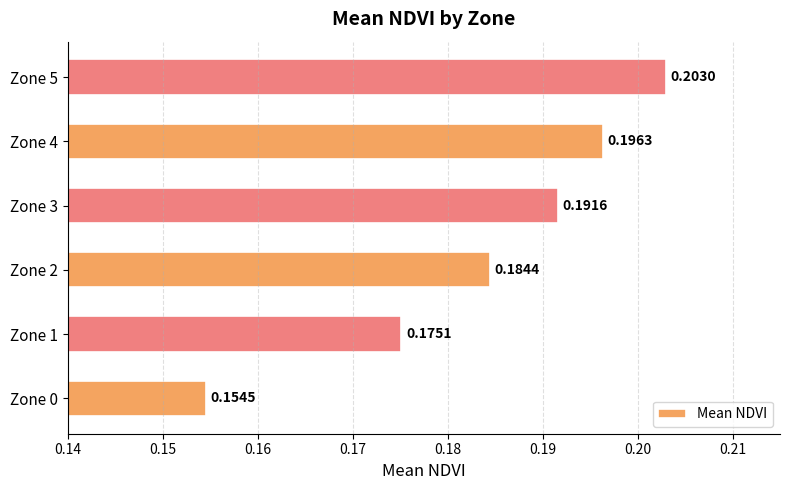

What is the sum of the values at Zone 4 and Zone 3?

0.4